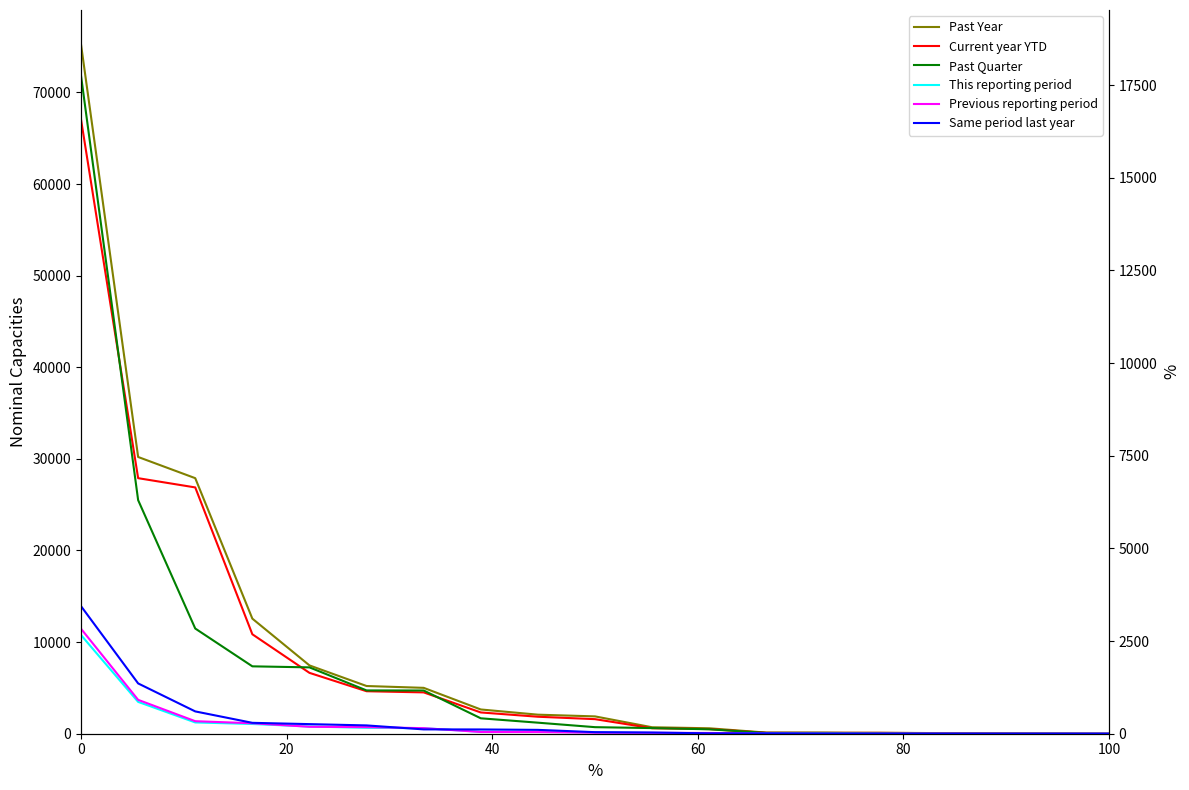

What is the difference between the second highest and minimum values in the Previous reporting period series?

914